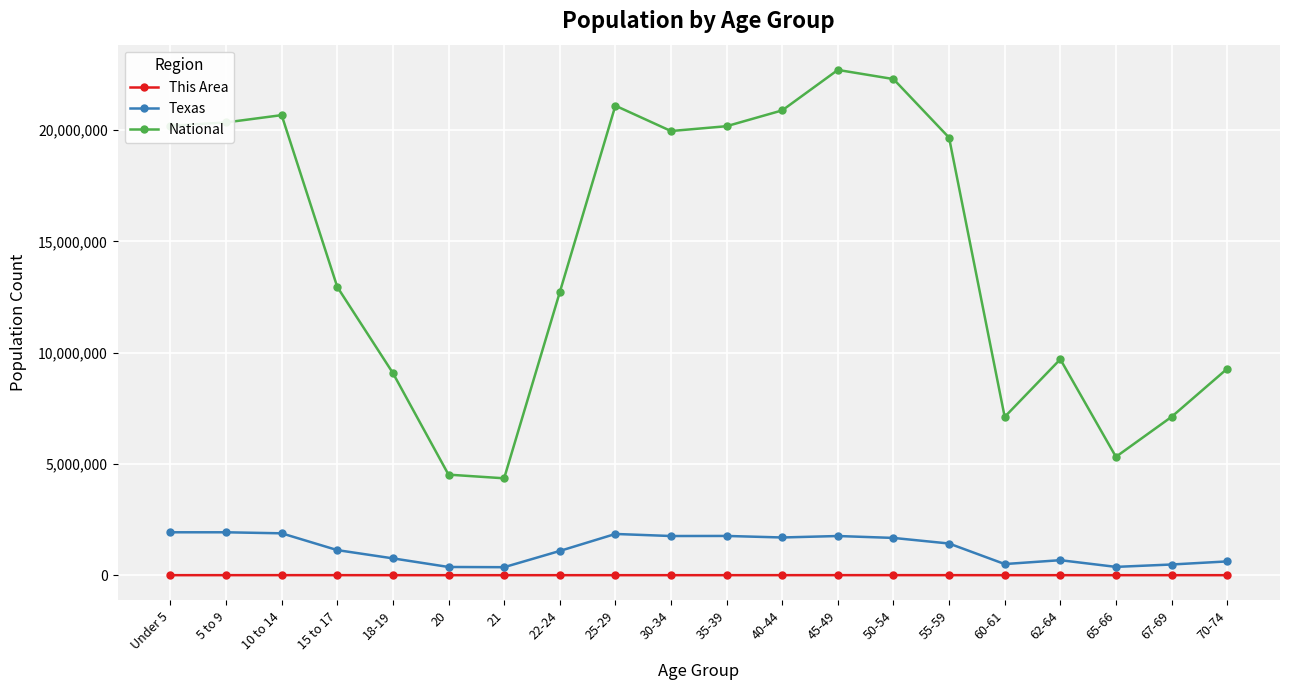

The value of Texas at 70-74 is 619156. True or false?

True